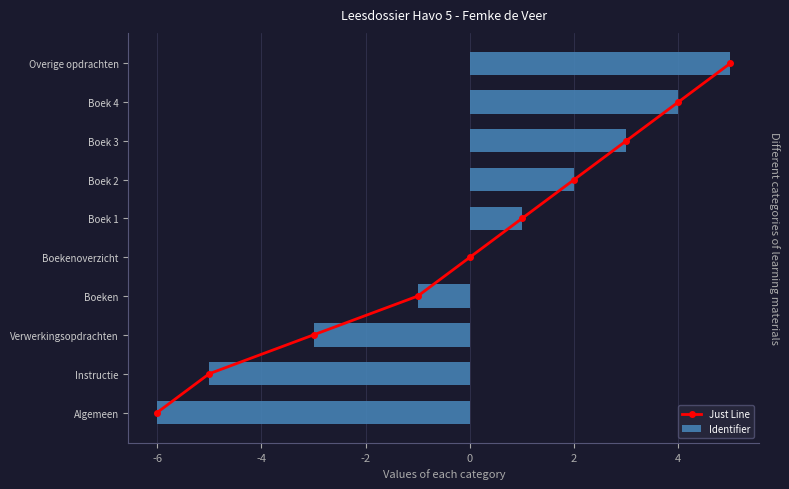

At which label does Identifier reach its peak?

Overige opdrachten